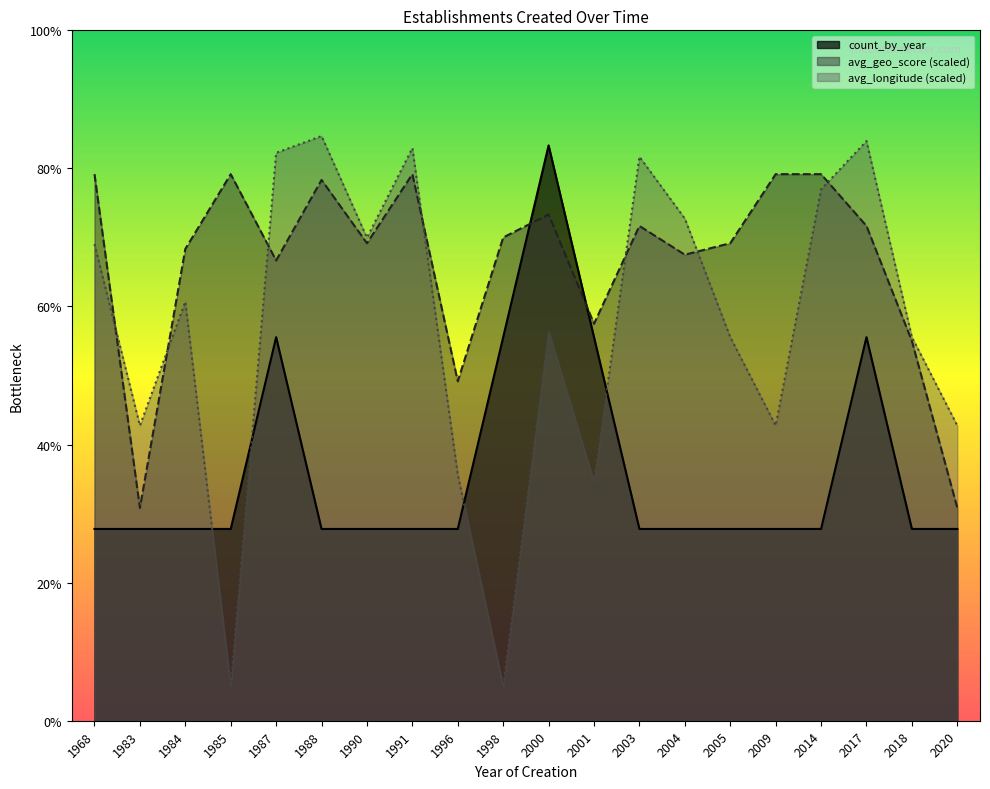

At which category does the chart reach its minimum across all series?

1968